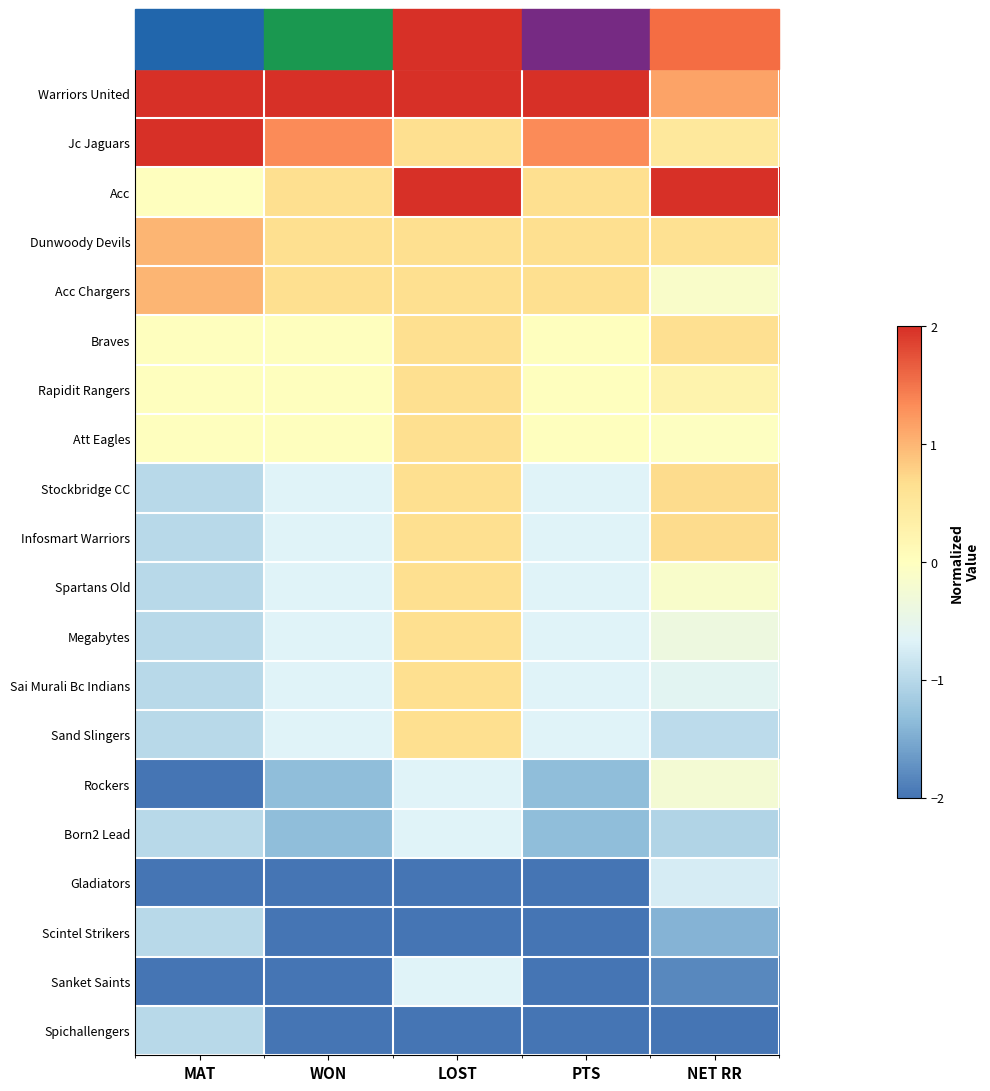

The value of Megabytes at PTS is -0.3. True or false?

False